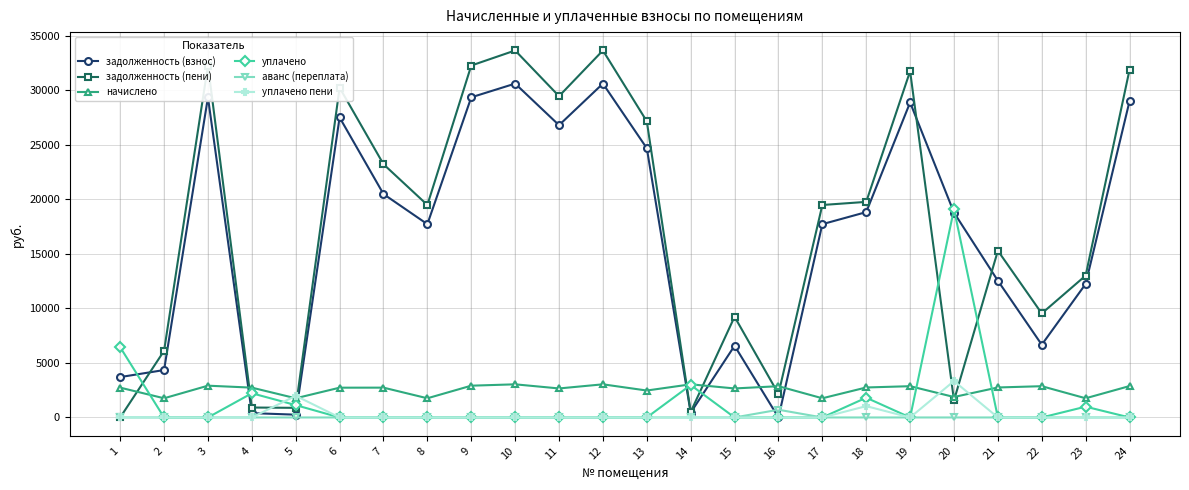

At how many categories does at least one series exceed 7360?

18